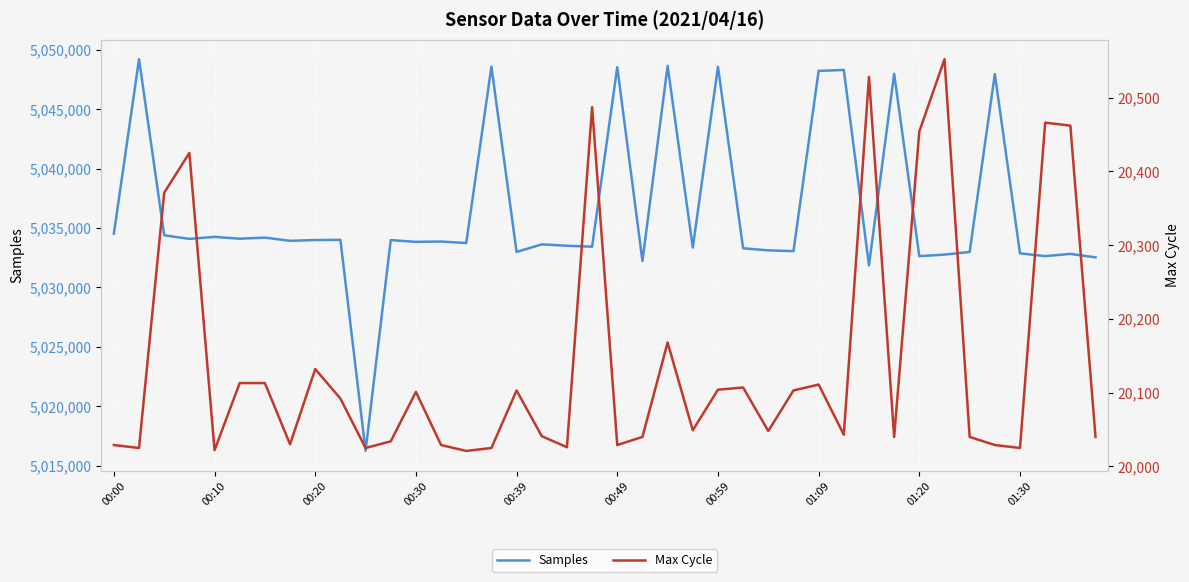

Reading left to right, transcribe all the data shown in this chart.

Samples: 5034521	5049201	5034387	5034084	5034253	5034099	5034192	5033922	5033986	5034003	5016245	5033982	5033834	5033861	5033736	5048573	5032985	5033624	5033507	5033429	5048530	5032225	5048644	5033351	5048560	5033292	5033122	5033051	5048216	5048297	5031853	5047975	5032631	5032762	5032982	5047951	5032867	5032634	5032821	5032531
Max Cycle: 20029	20025	20371	20425	20022	20113	20113	20030	20132	20092	20025	20034	20101	20029	20021	20025	20103	20041	20026	20487	20029	20040	20168	20049	20104	20107	20048	20103	20111	20043	20528	20040	20454	20552	20040	20029	20025	20466	20462	20040